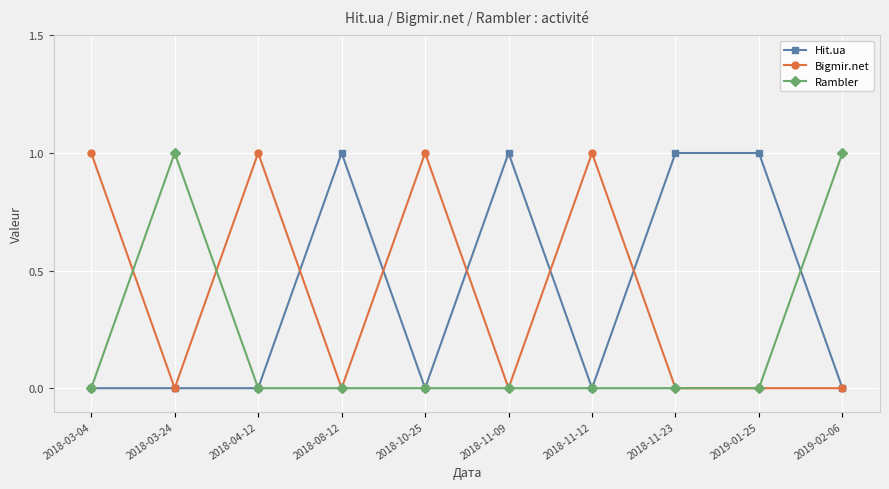

Is the value of Bigmir.net at 2018-03-04 greater than the value of Hit.ua at 2018-10-25?

Yes